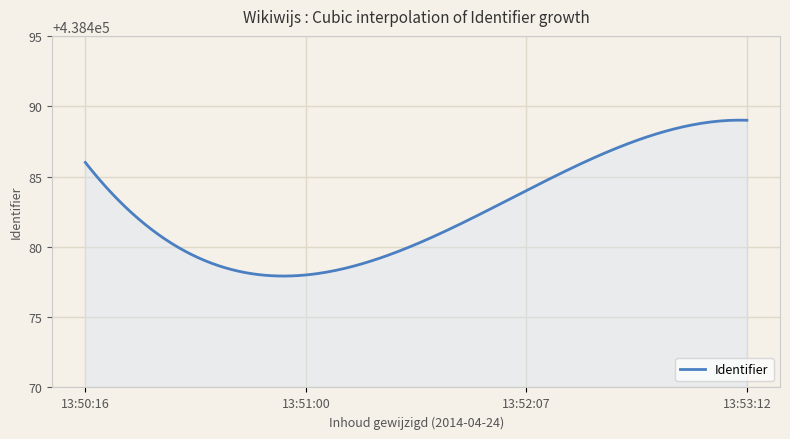

What is the smallest value displayed?

438477.9